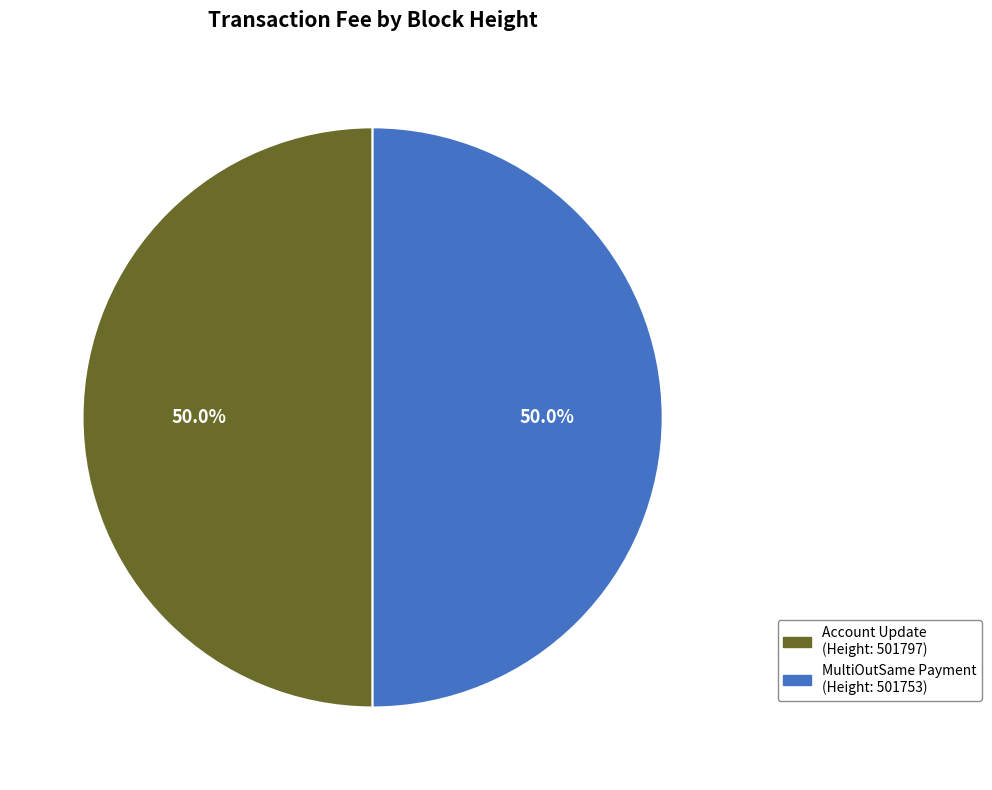

How many segments does this pie chart have?

2